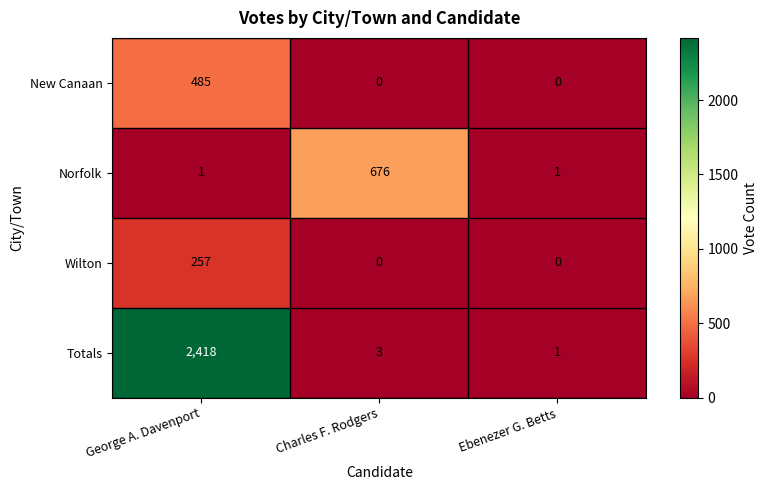

The Norfolk series shows 365 at Charles F. Rodgers. True or false?

False